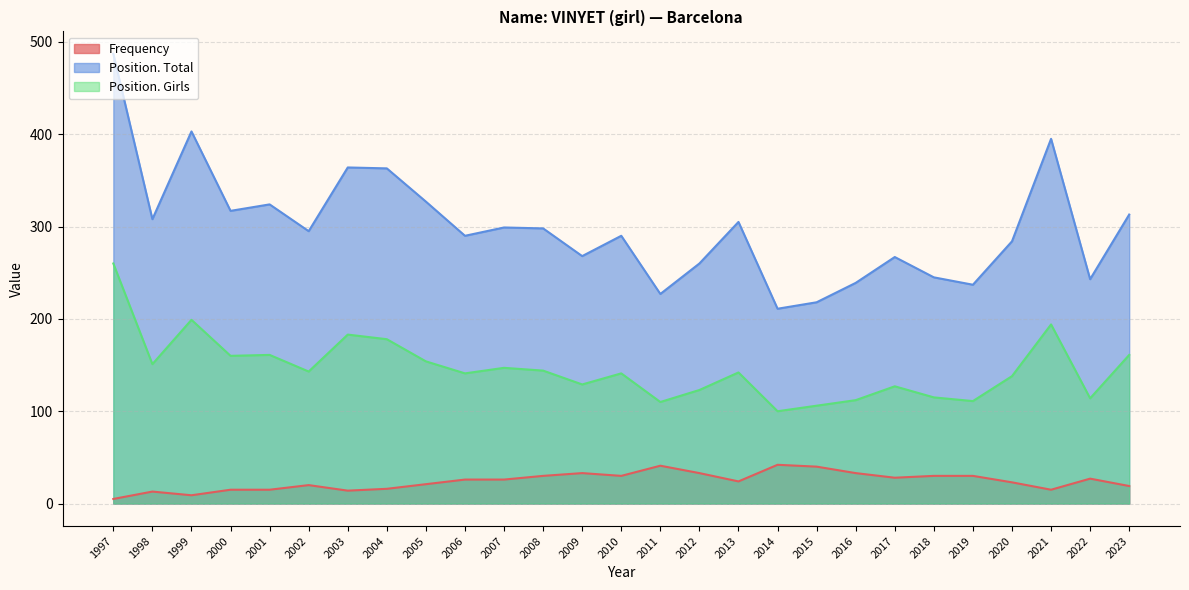

Reading left to right, extract all data points from this chart.

Frequency: 5	13	9	15	15	20	14	16	21	26	26	30	33	30	41	33	24	42	40	33	28	30	30	23	15	27	19
Position. Total: 487	308	403	317	324	295	364	363	327	290	299	298	268	290	227	260	305	211	218	239	267	245	237	284	395	243	313
Position. Girls: 260	151	199	160	161	143	183	178	154	141	147	144	129	141	110	123	142	100	106	112	127	115	111	138	194	114	161